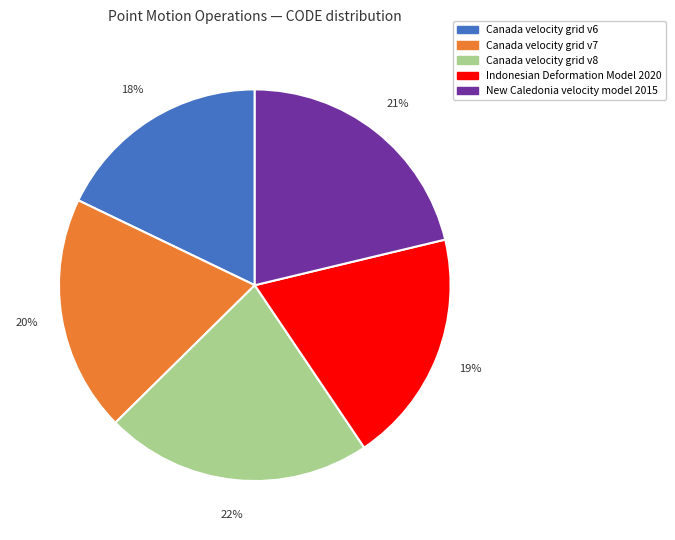

What is the largest slice in the pie chart?

Canada velocity grid v8